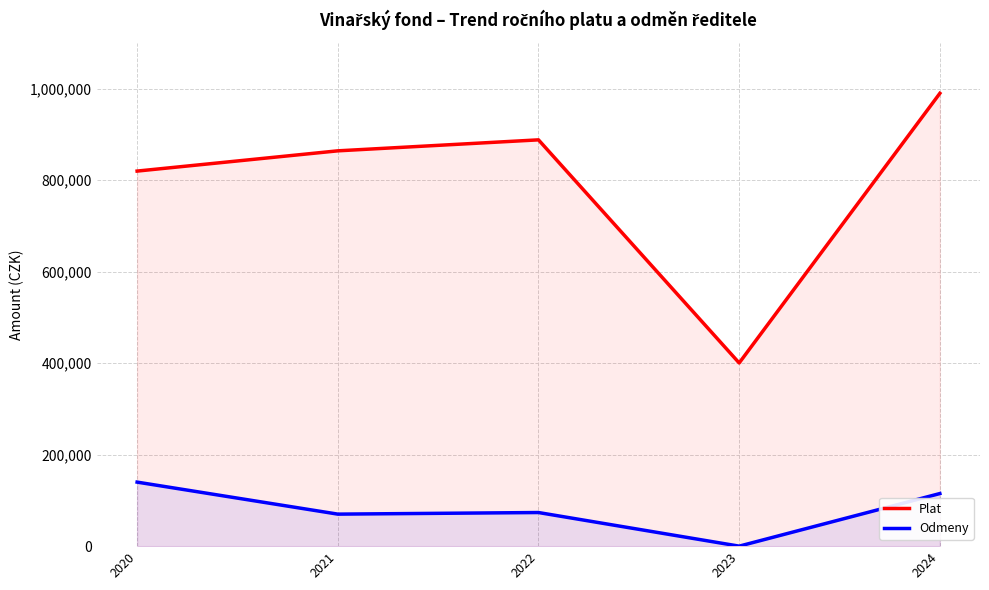

What are all the series names shown in the legend?

Plat, Odmeny